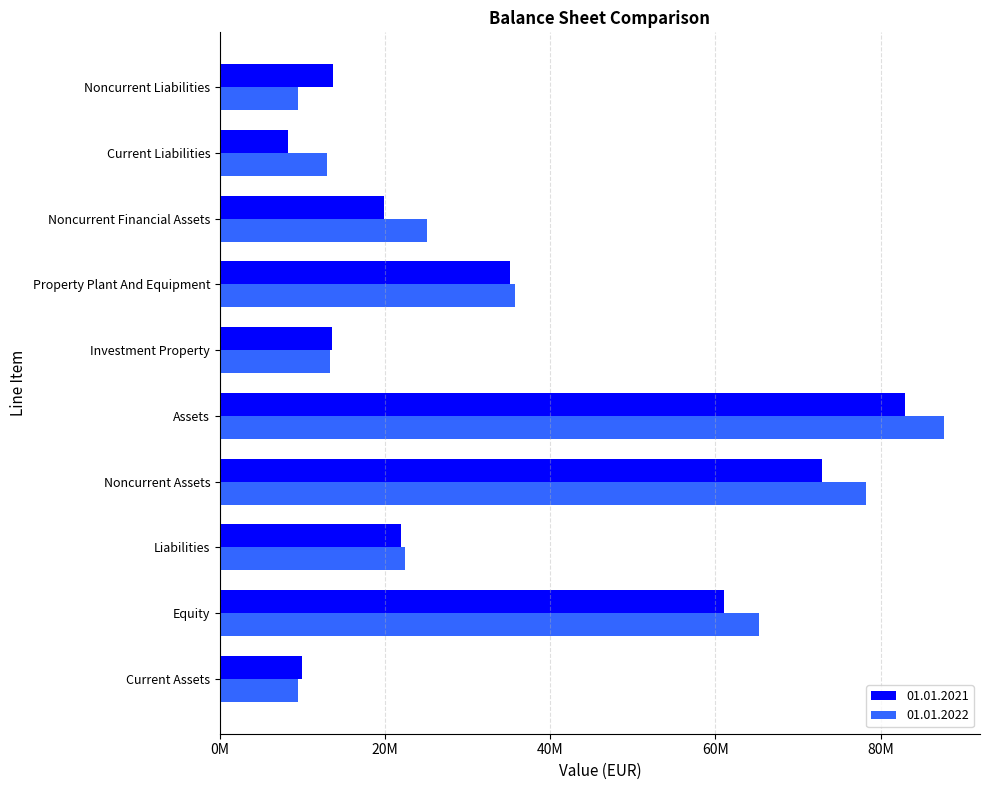

What is the difference between the maximum and minimum values in the 01.01.2022 series?

78230827